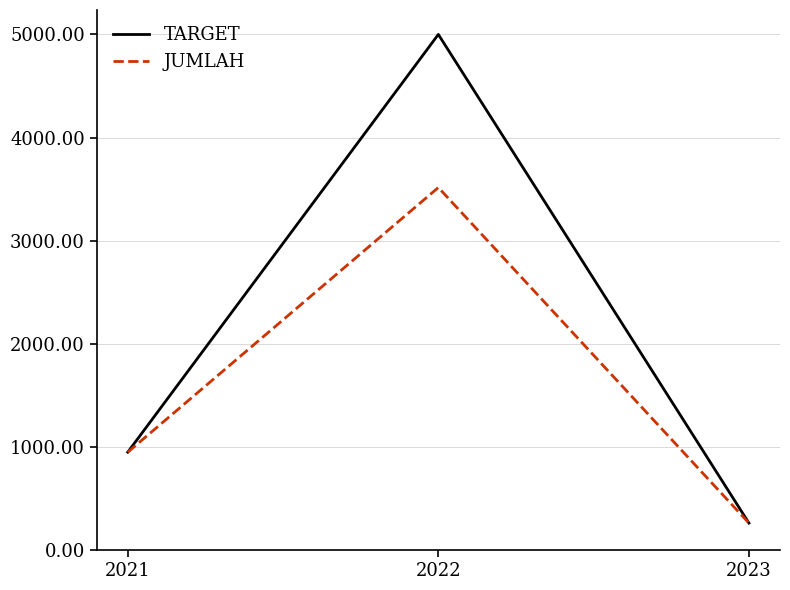

Which category has the highest value in the TARGET series?

2022